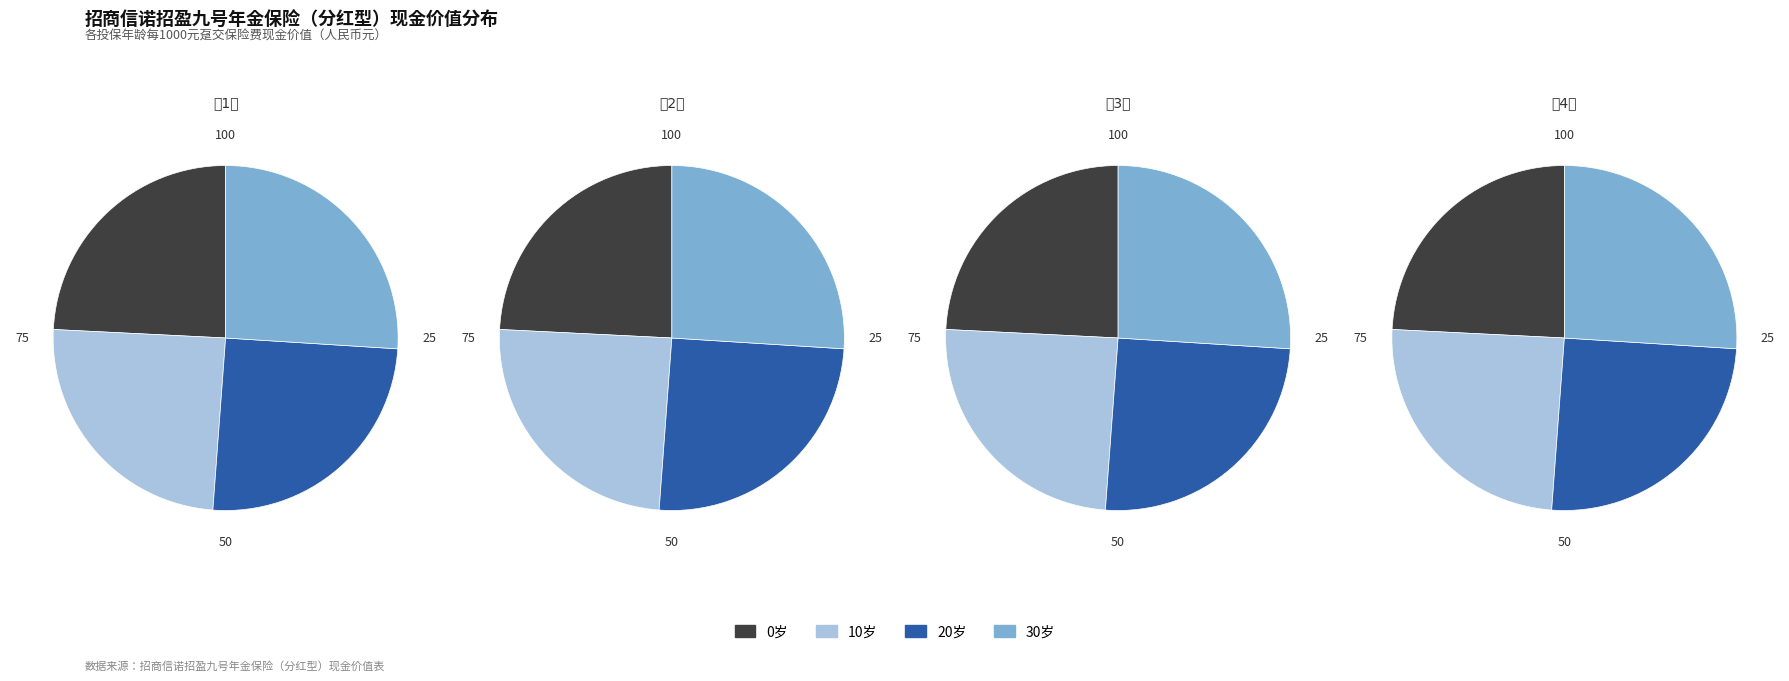

To the nearest percent, what is the difference between the 第4年 and 第1年 slice percentages?

2%